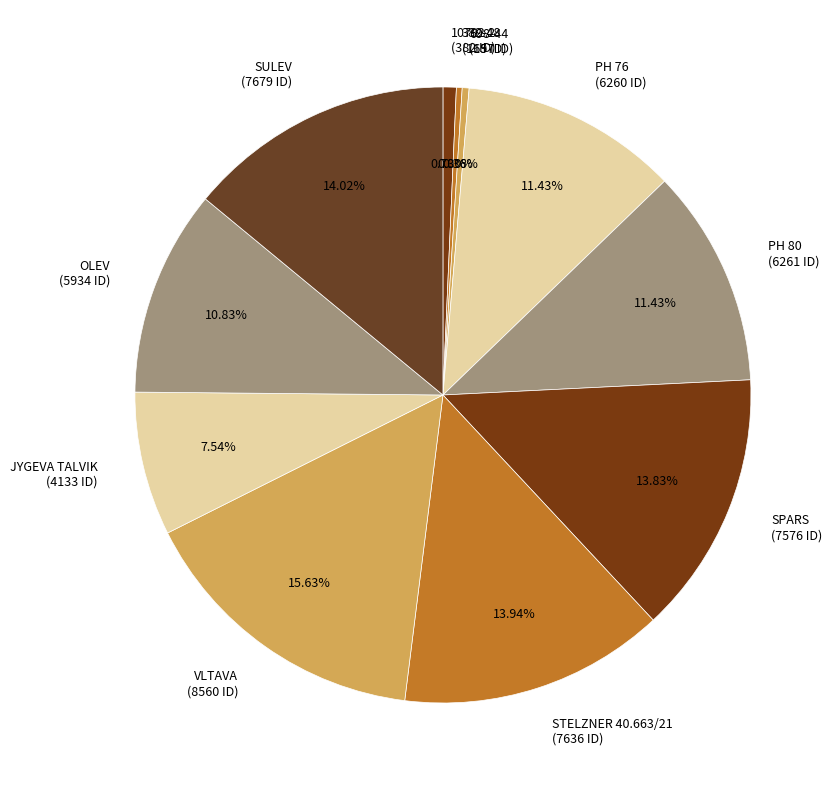

True or false: PH 80 accounts for 26% of the total.

False